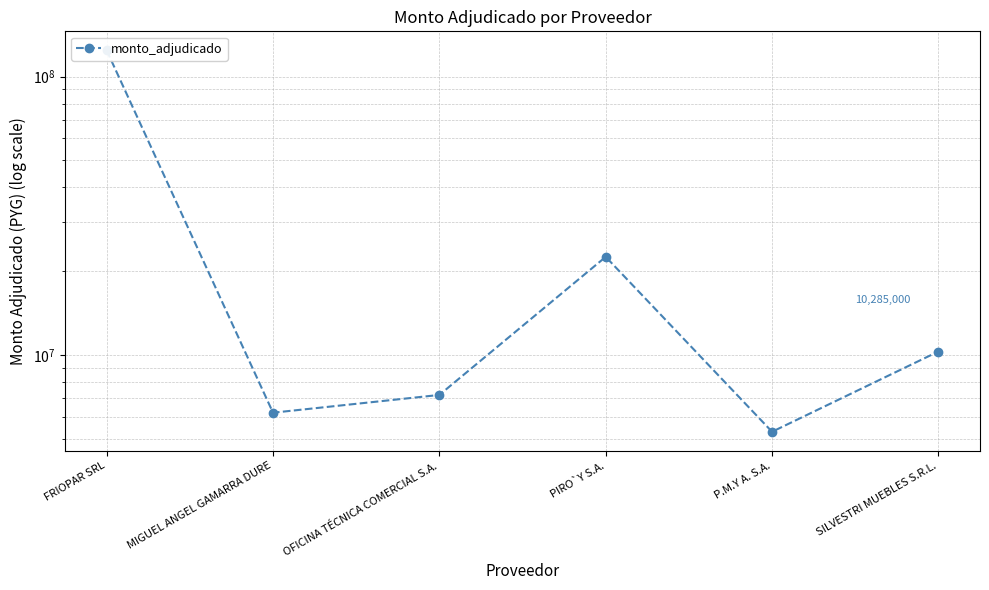

Rank the categories by value from lowest to highest.

P.M.Y A. S.A., MIGUEL ANGEL GAMARRA DURE, OFICINA TÉCNICA COMERCIAL S.A., SILVESTRI MUEBLES S.R.L., PIRO`Y S.A., FRIOPAR SRL